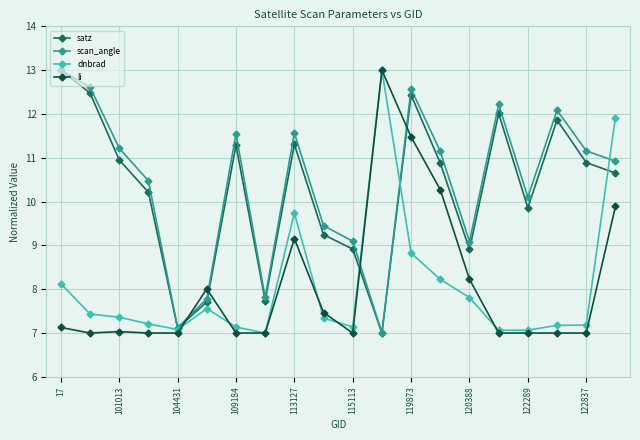

True or false: dnbrad has more than 0 points higher than both neighbors.

True